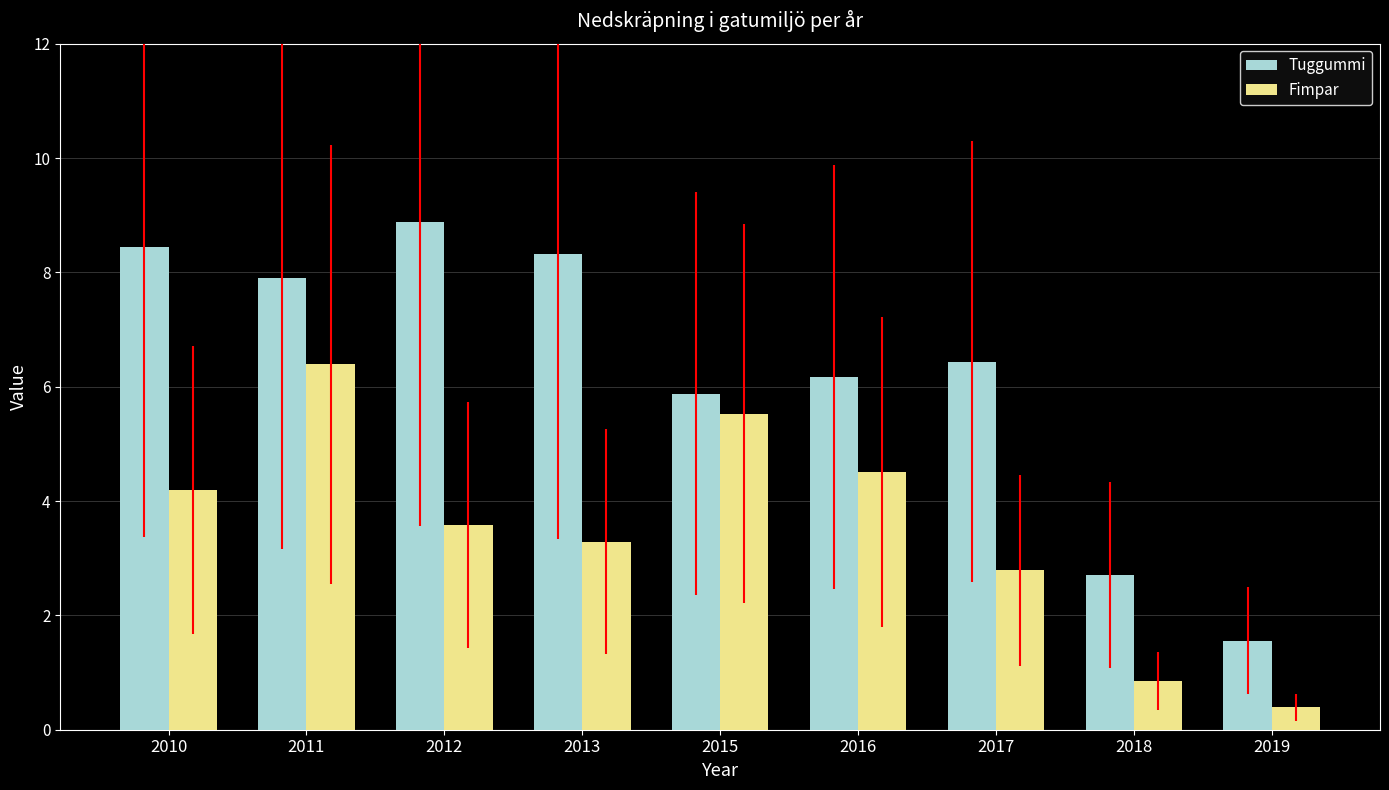

How many values in the Fimpar series exceed 3?

6